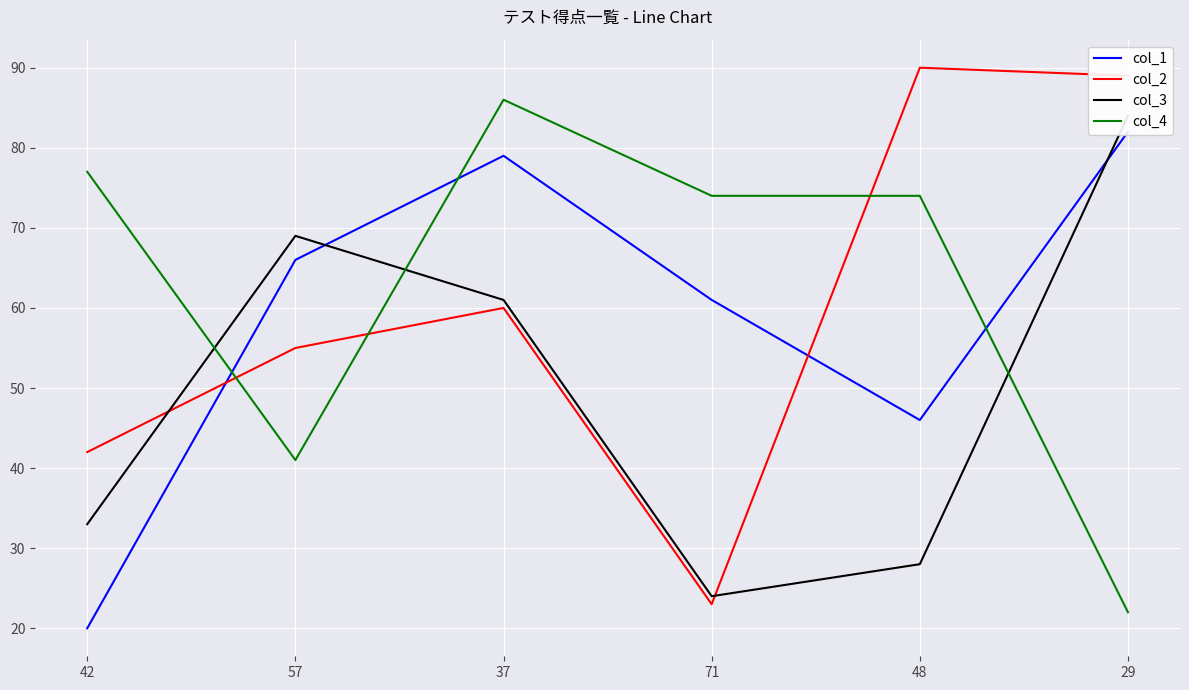

The value of col_4 at 37 is 24. True or false?

False